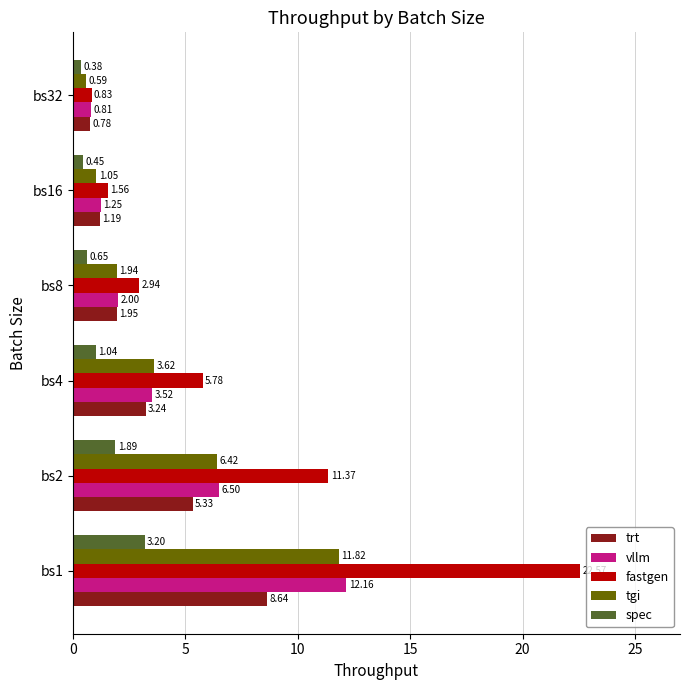

What is the sum of all fastgen values?

45.0